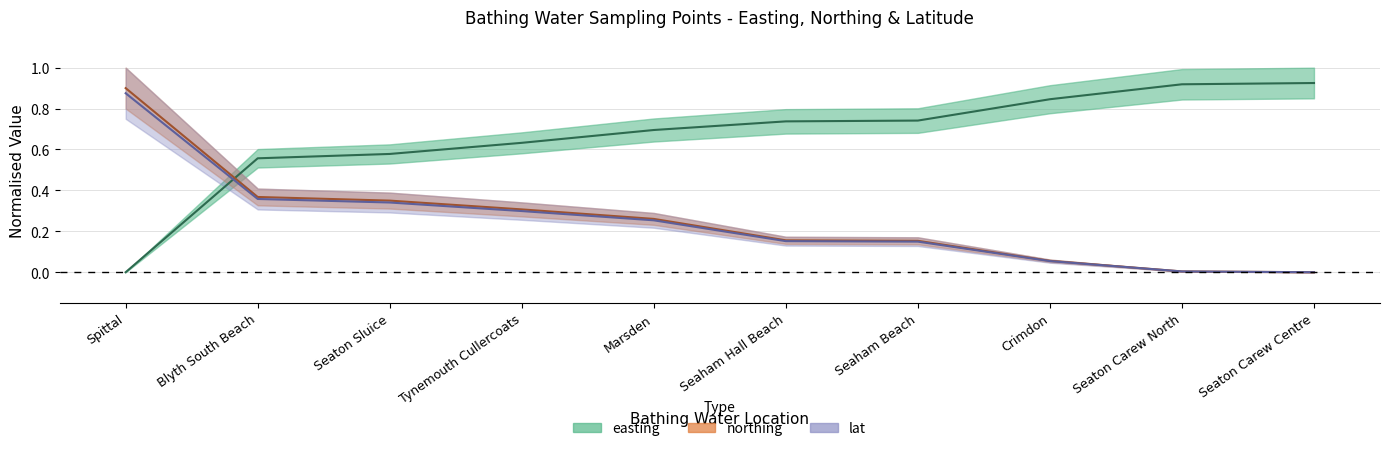

What are all the series names shown in the legend?

easting, northing, lat